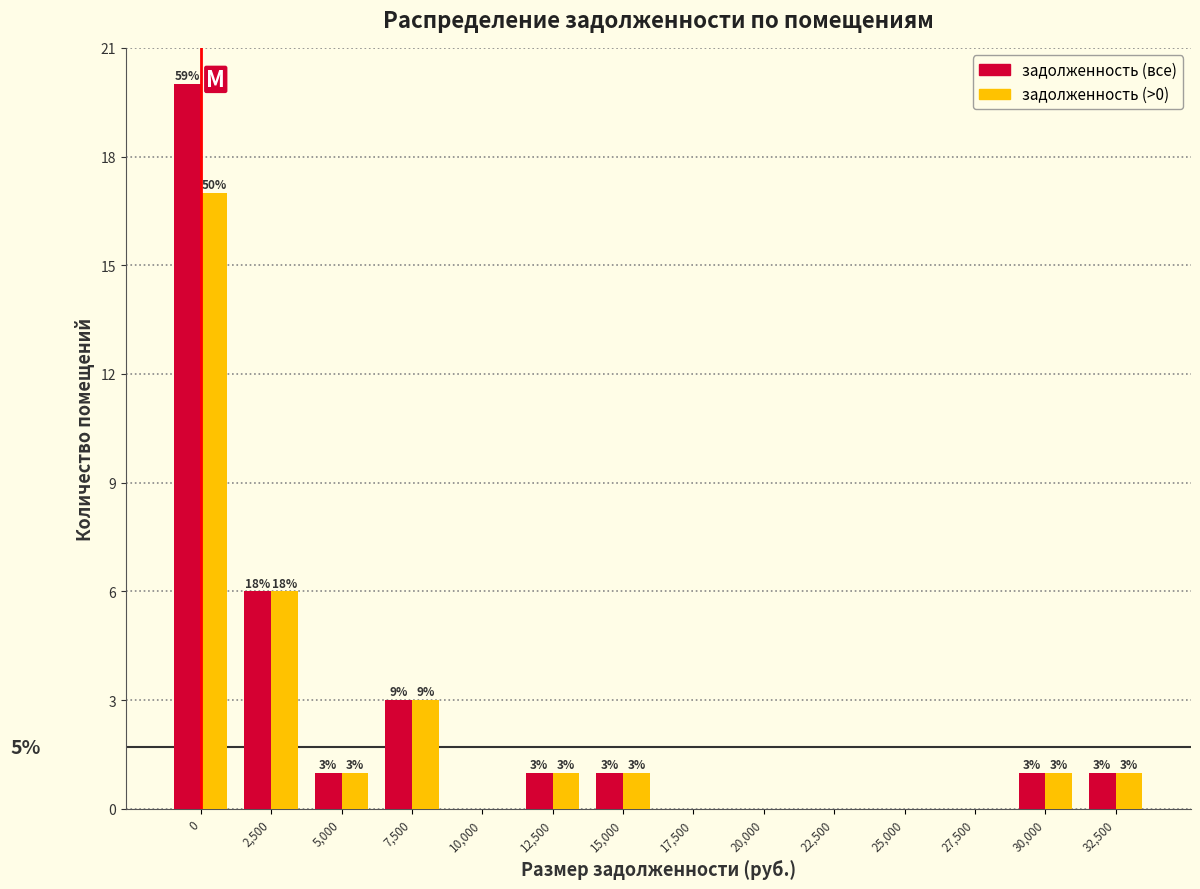

Reading right to left, list all the values displayed in this chart.

задолженность (все): 32,500=1	30,000=1	27,500=0	25,000=0	22,500=0	20,000=0	17,500=0	15,000=1	12,500=1	10,000=0	7,500=3	5,000=1	2,500=6	0=20
задолженность (>0): 32,500=1	30,000=1	27,500=0	25,000=0	22,500=0	20,000=0	17,500=0	15,000=1	12,500=1	10,000=0	7,500=3	5,000=1	2,500=6	0=17